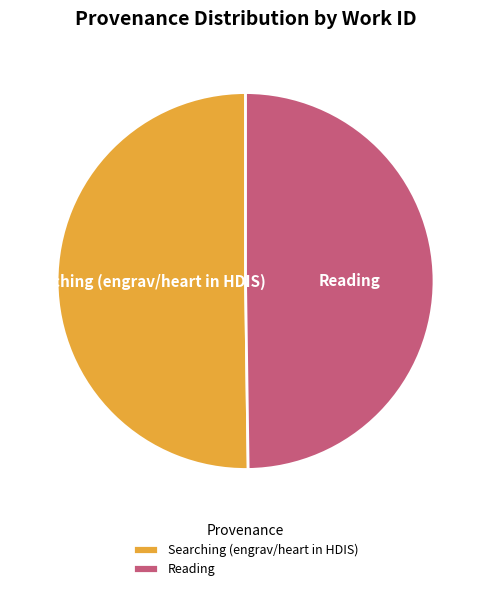

What is the ratio of the value at Searching (engrav/heart in HDIS) to the value at Reading?

1.0